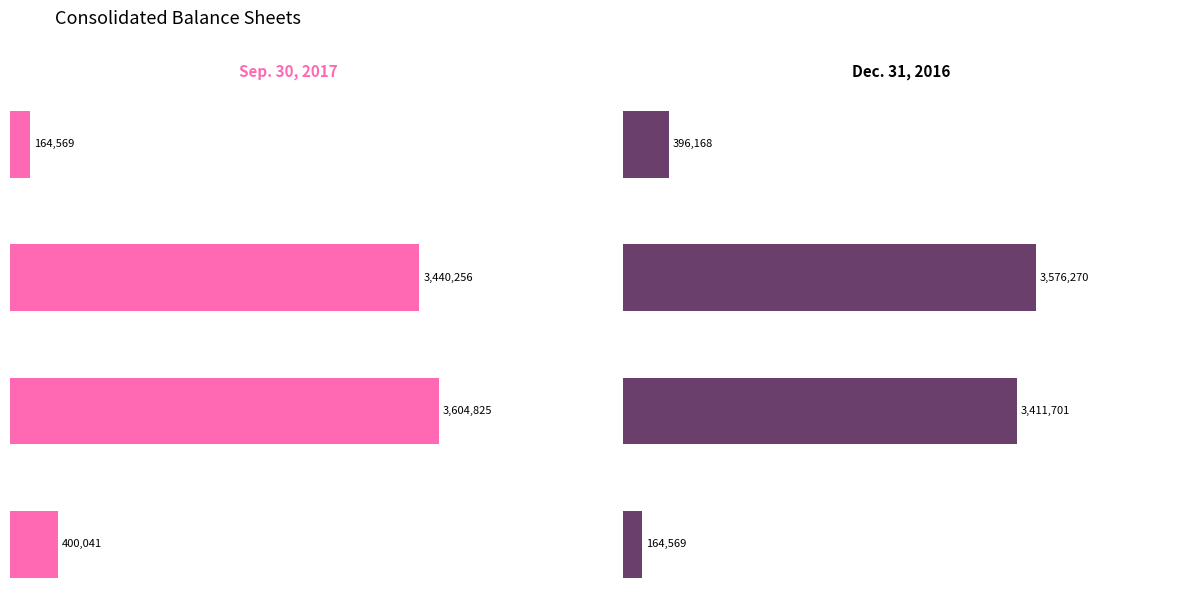

What is the difference between the maximum and minimum values in the Sep. 30, 2017 series?

3440256